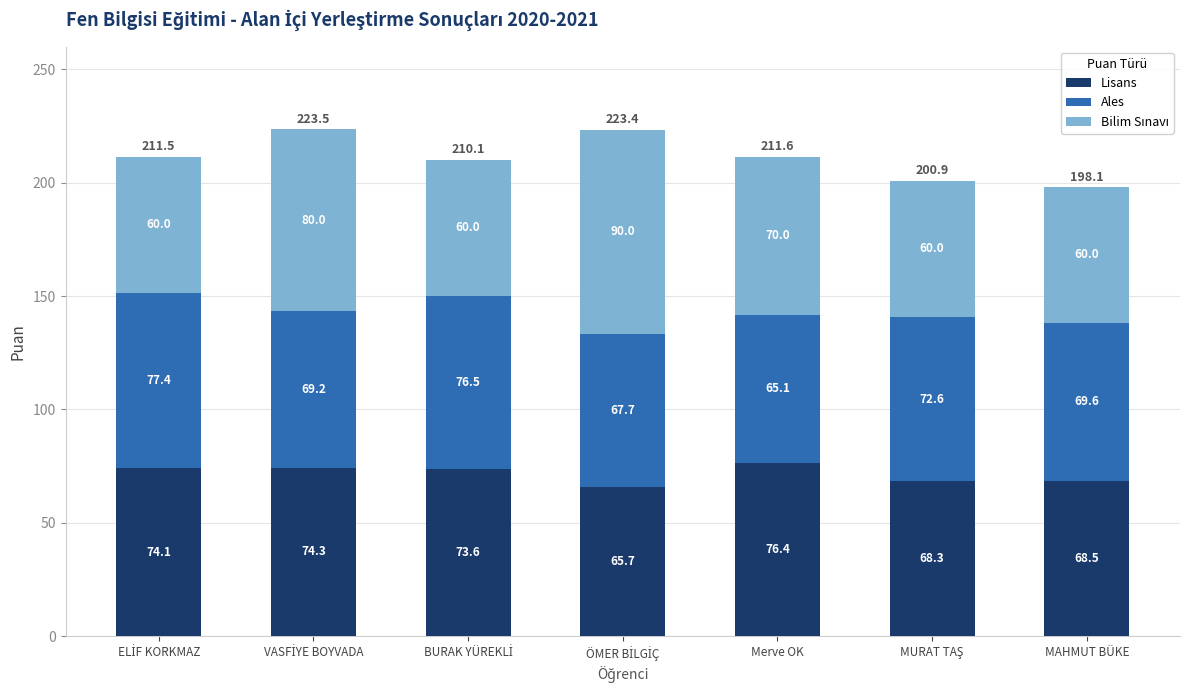

Are the bars grouped side by side (vs. stacked)?

No